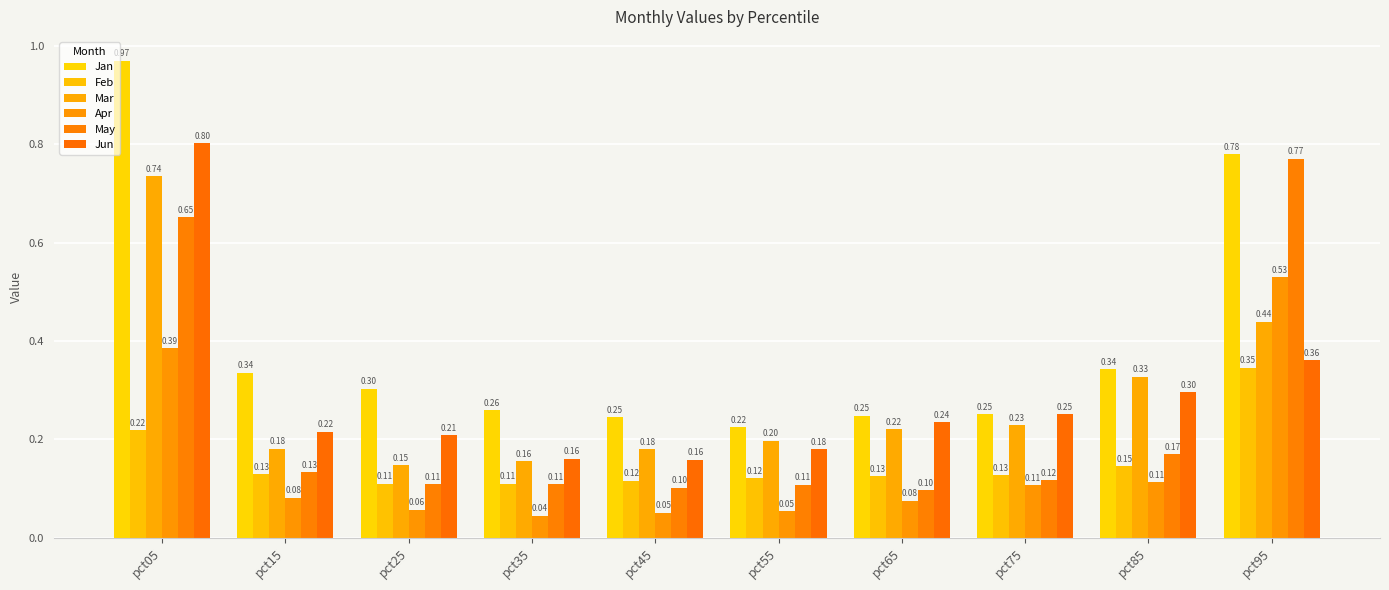

Which series has the widest spread of values?

Jan